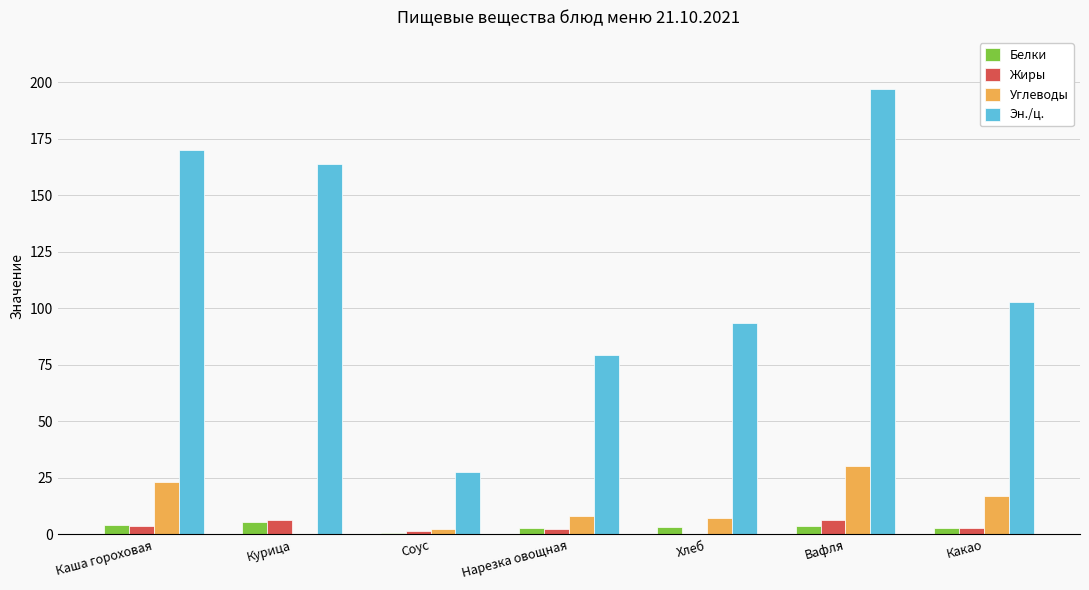

True or false: Эн./ц. has a value of 93.5 at Хлеб.

True